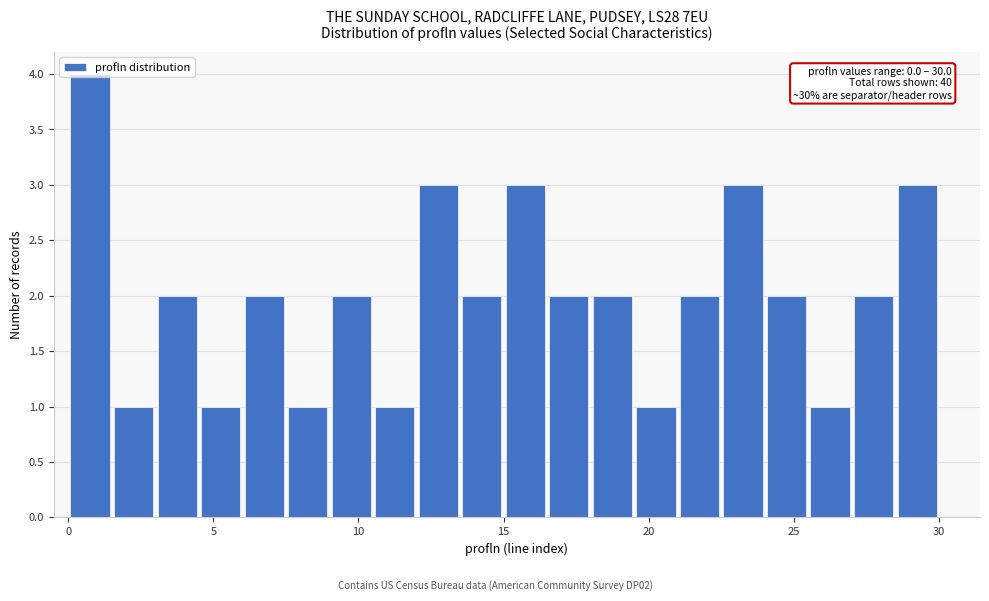

Around what value on the x-axis is the tallest bar? Give the approximate position of its centre, as read against the axis.

1.0